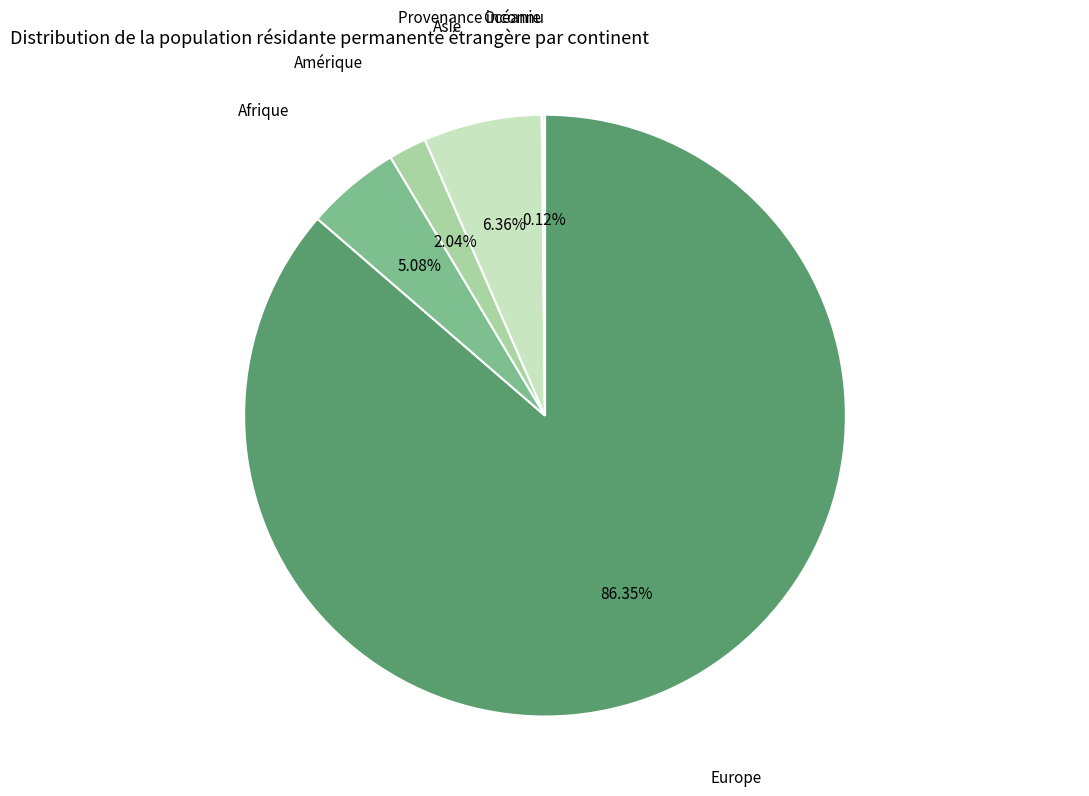

Is there any slice that represents more than half of the pie?

Yes